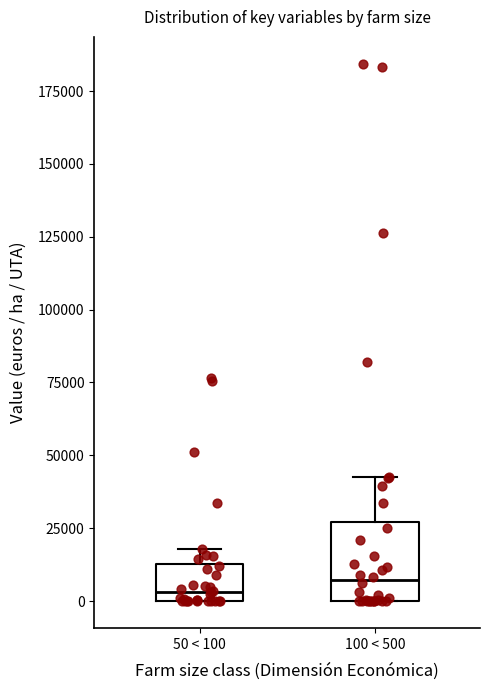

Reading left to right, transcribe this box plot: for each box, give where its median line is, the range the box spans, and where its two whiskers end, as read against the y-axis. The values are not printed on the chart, so give them approximately, as read against the axis.

50 < 100: median 5000, box 0 to 15000, whiskers 0 to 20000
100 < 500: median 5000, box 0 to 25000, whiskers 0 to 45000